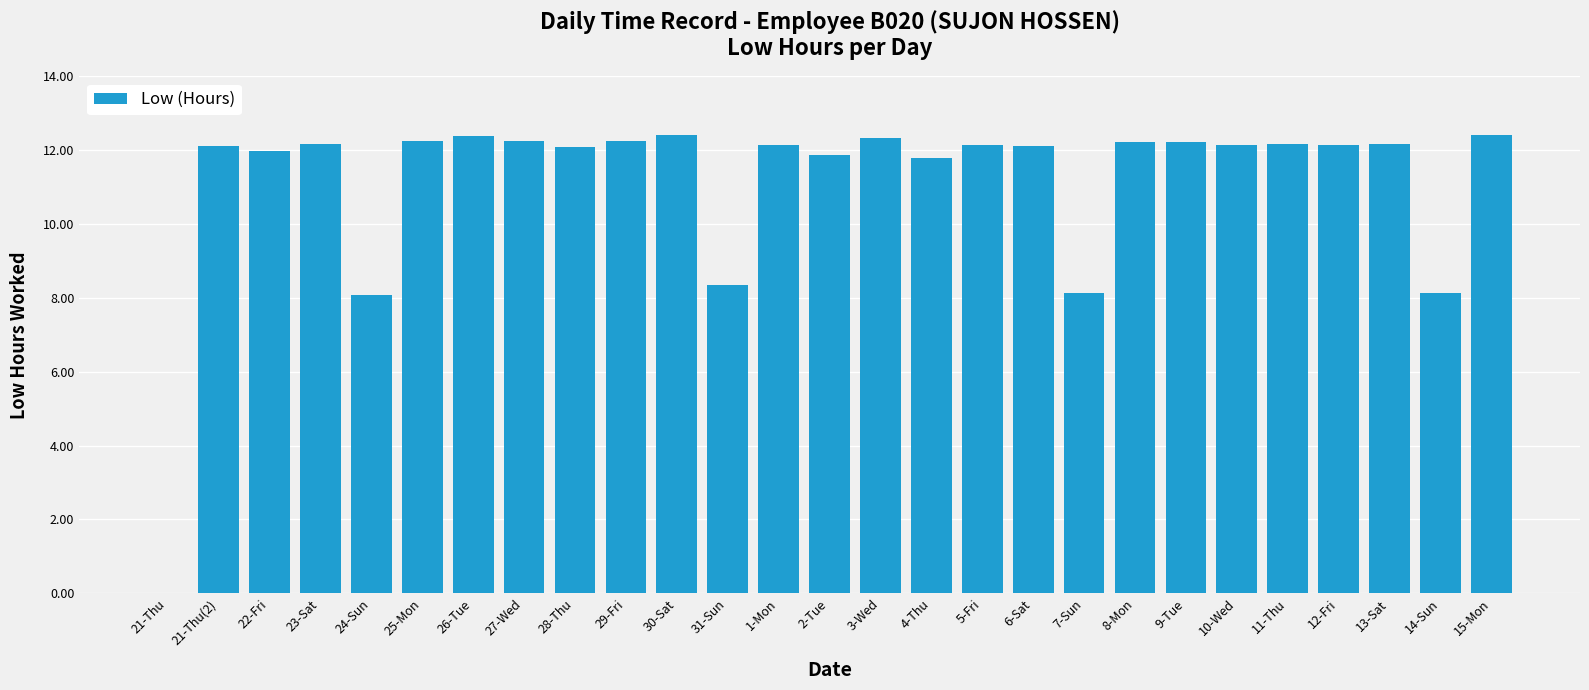

The value at 5-Fri is 12.1. True or false?

True